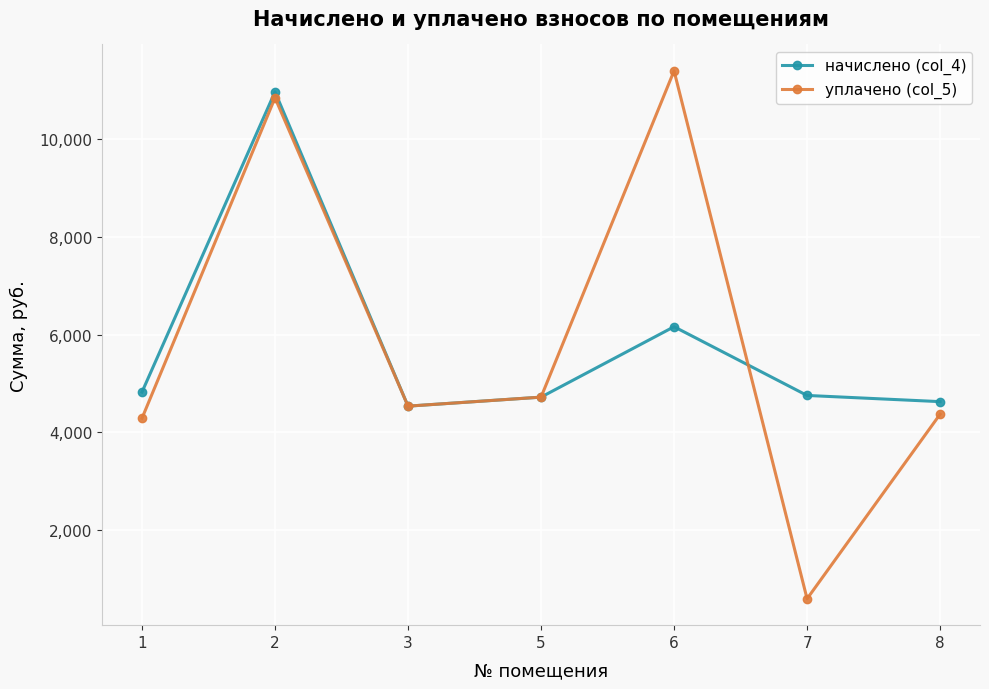

How many data points in начислено (col_4) are less than 4757?

3